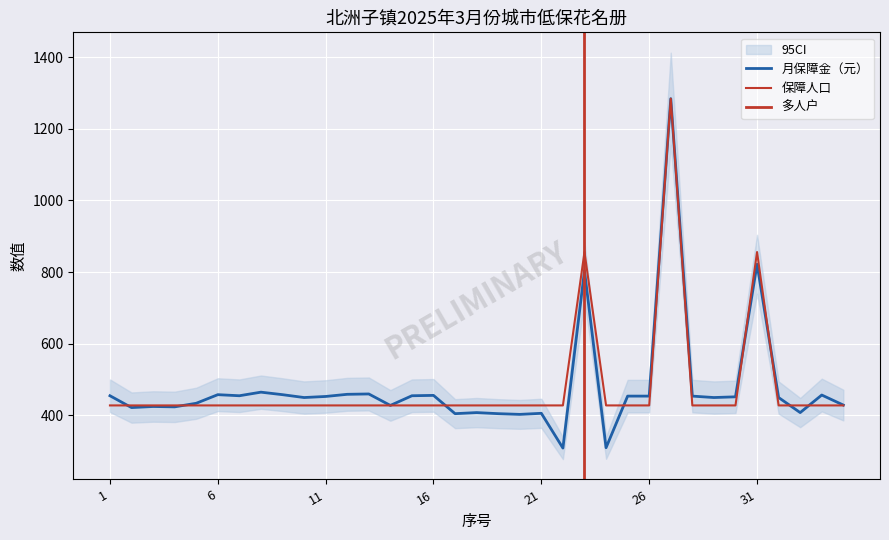

Where do 保障人口 and 月保障金（元） first cross each other?

1 and 2